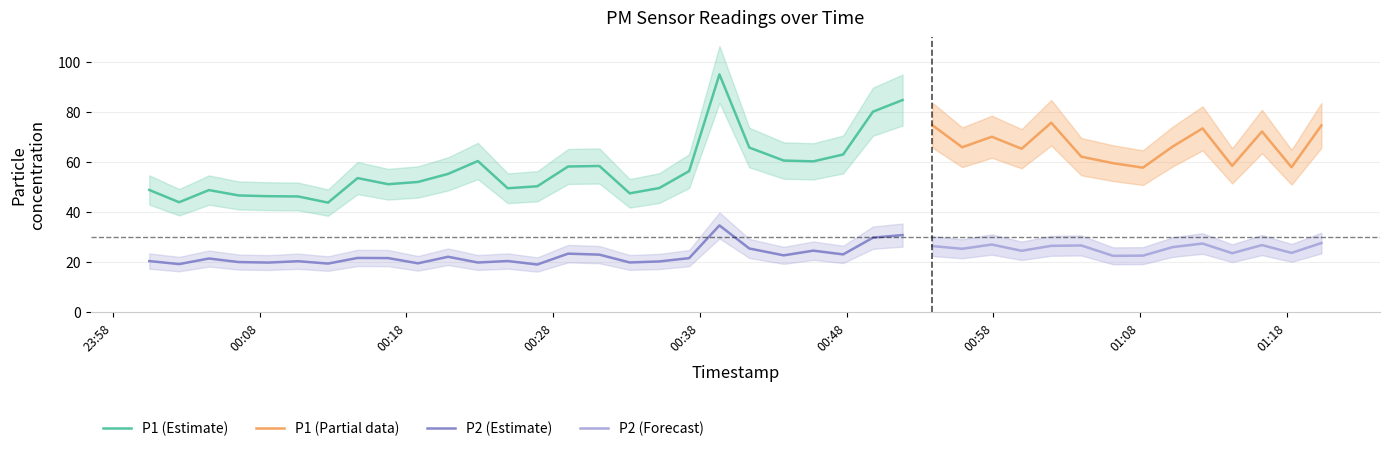

At how many categories does at least one series exceed 94?

1